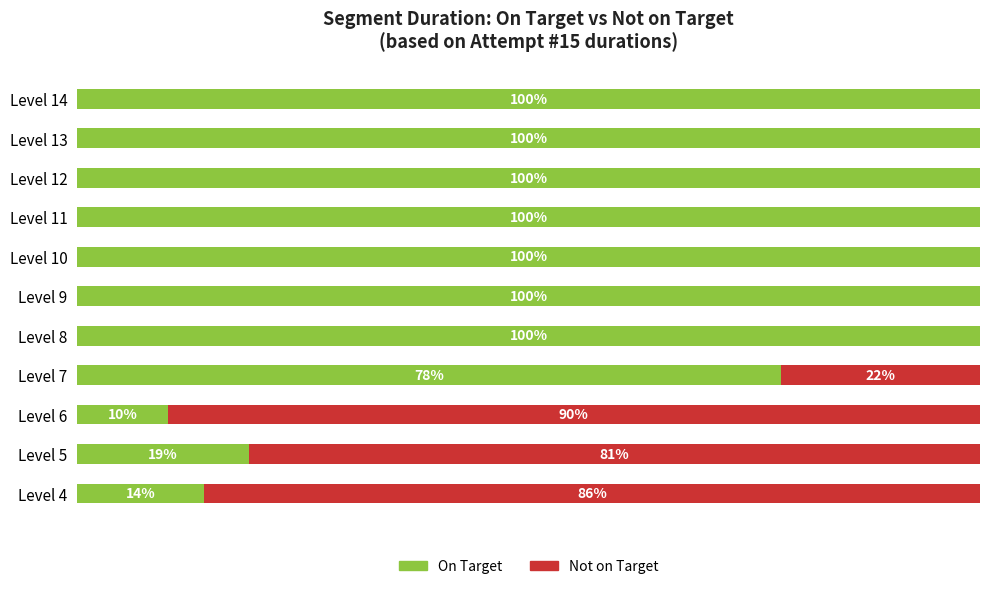

What are all the series names shown in the legend?

On Target, Not on Target